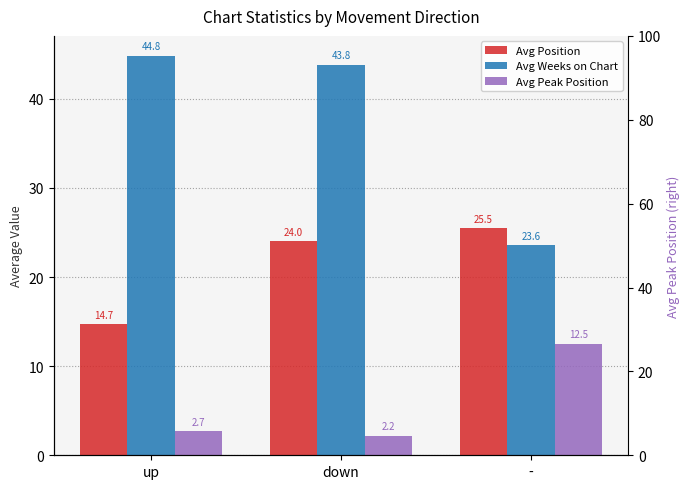

Reading left to right, extract all data points from this chart.

Avg Position: 14.7	24.0	25.5
Avg Weeks on Chart: 44.8	43.8	23.6
Avg Peak Position: 2.7	2.2	12.5